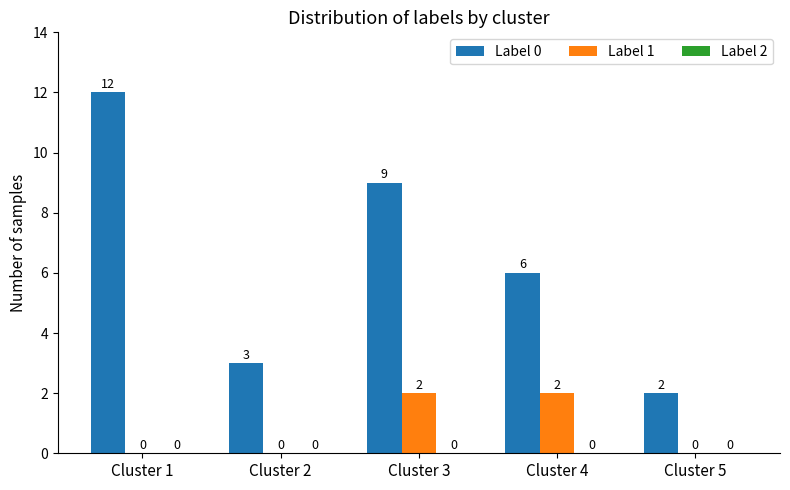

The value of Label 0 at Cluster 1 is 19. True or false?

False